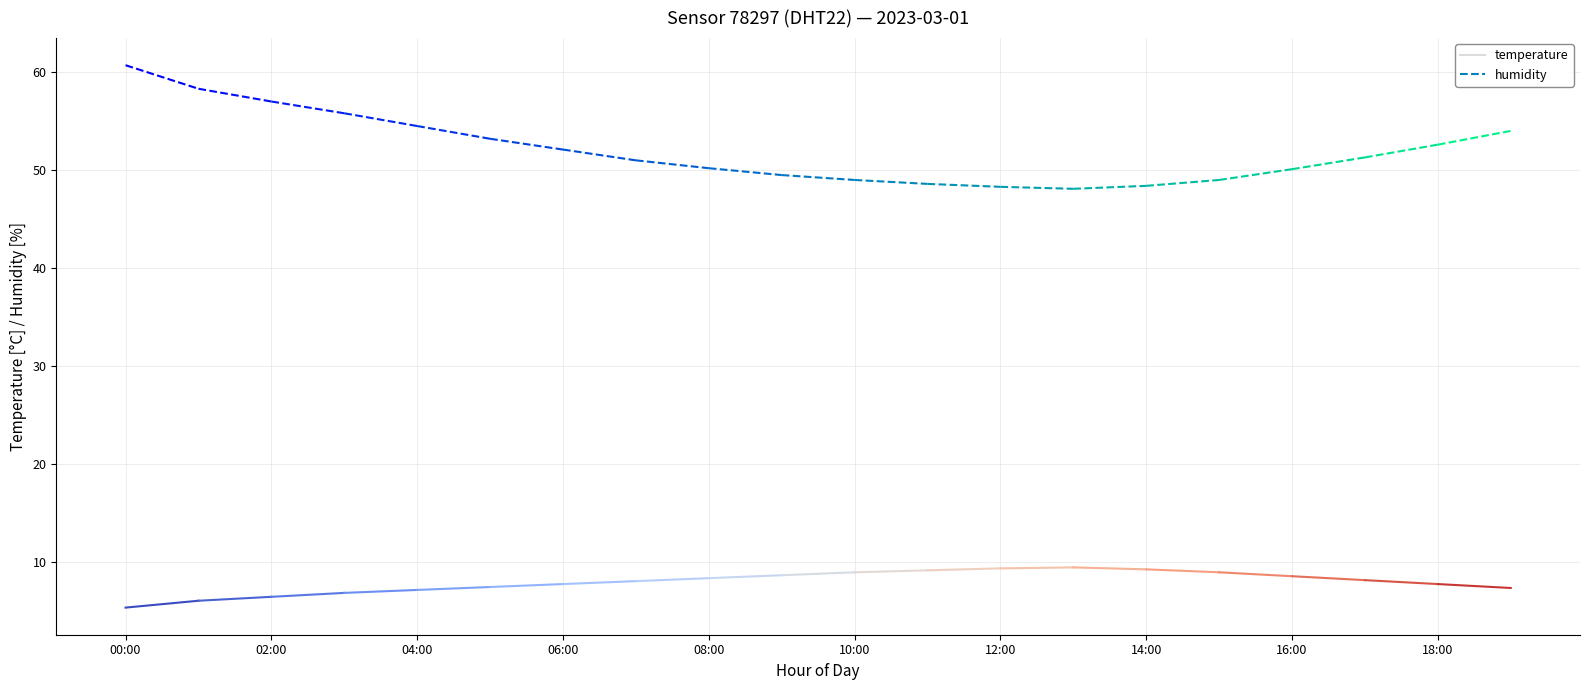

Is this an area chart (filled region under the line)?

No